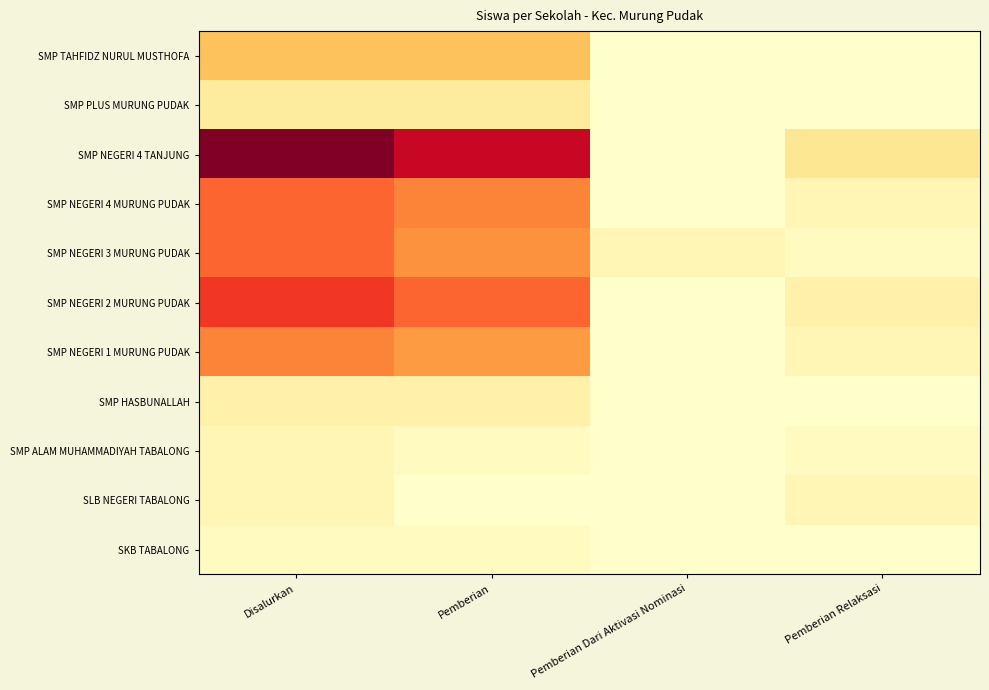

At which category is the sum across all series the highest?

Disalurkan